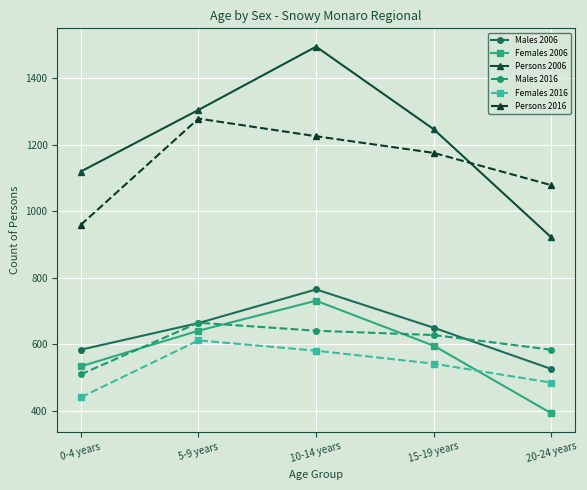

Between 5-9 years and 15-19 years, which series saw the biggest shift?

Persons 2016